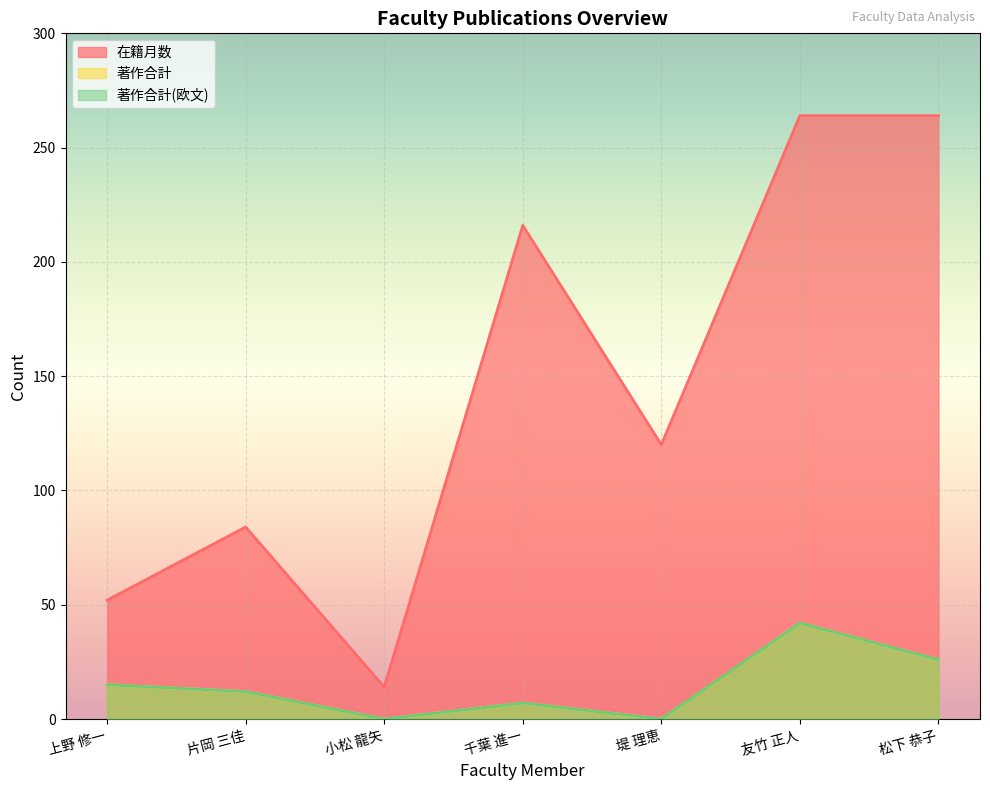

What is the highest value of the 著作合計(欧文) series?

42